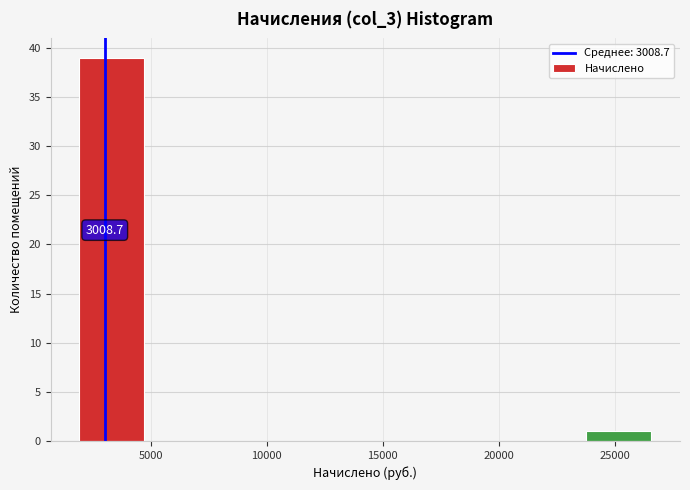

Which range on the x-axis has the tallest bar?

2000 to 5000